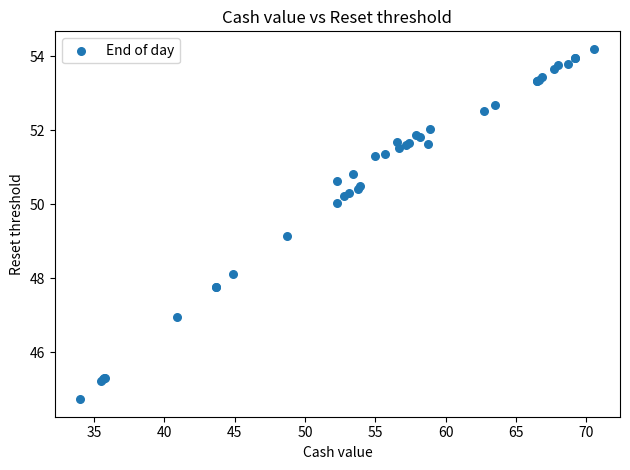

What Y value in the scatter plot is closest to 49?

49.1